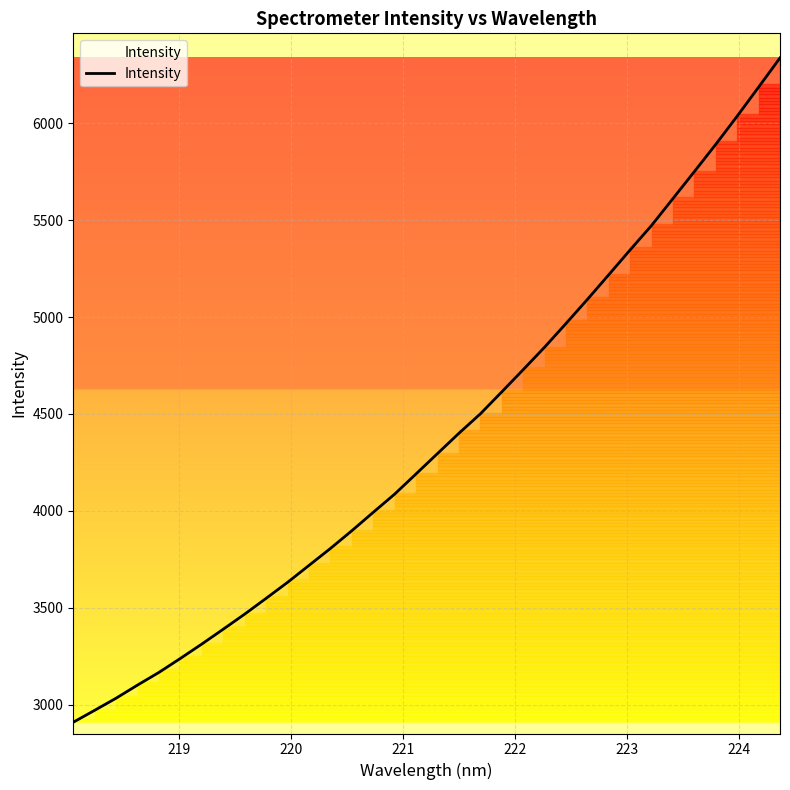

What is the difference between the maximum and minimum values?

3428.5